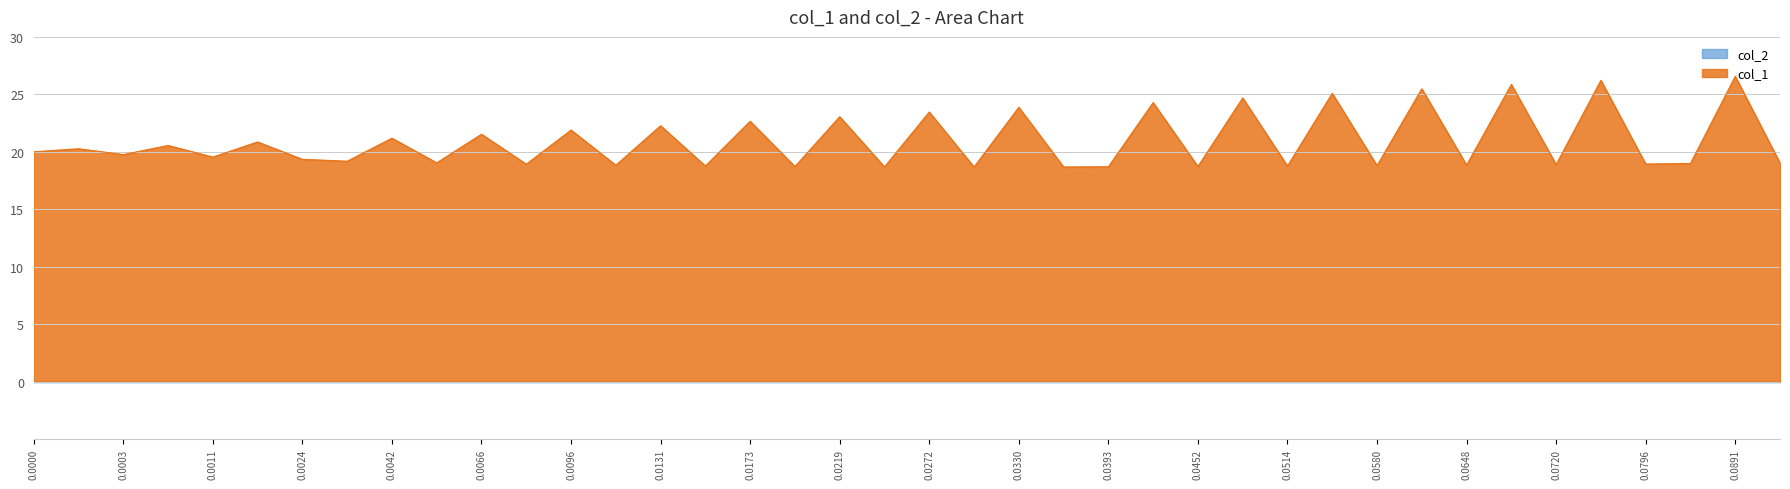

Count the number of categories in the chart.

40